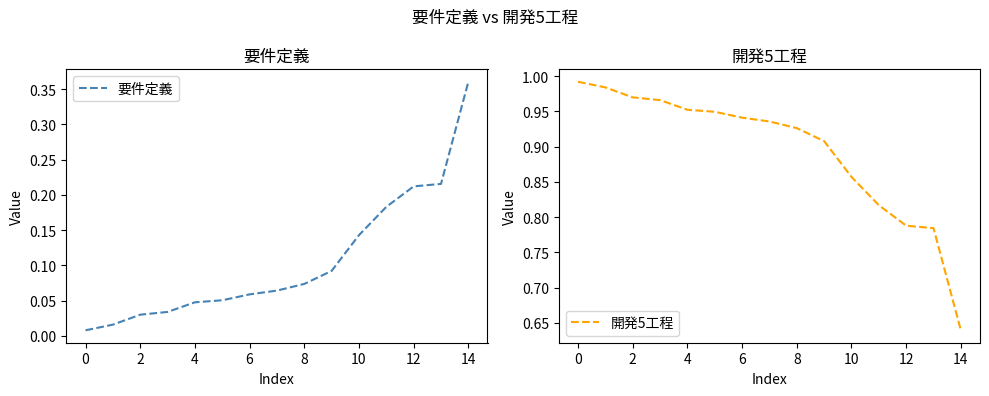

True or false: 開発5工程 has a value of 0.2 at 10.

False